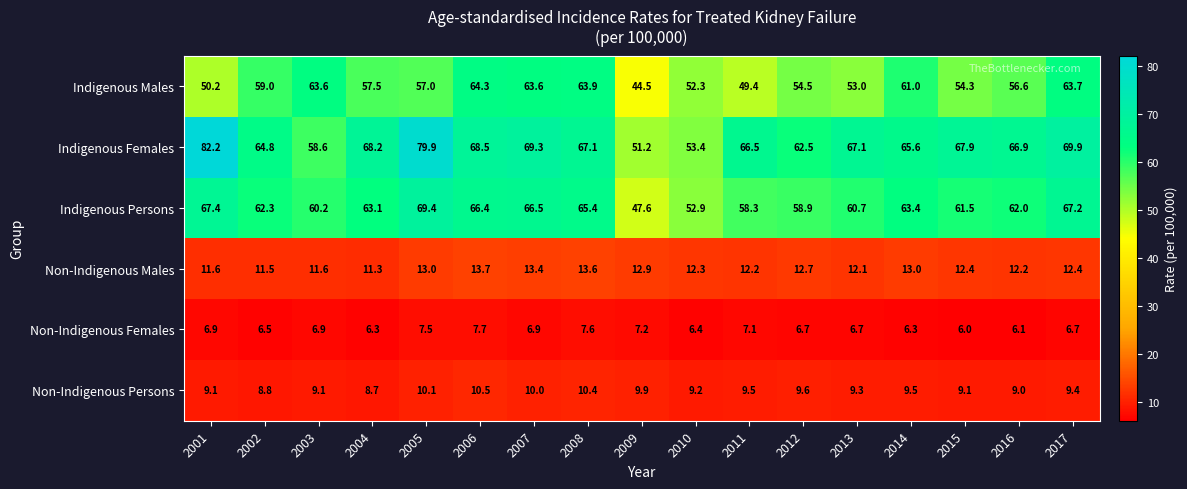

Where is Non-Indigenous Persons nearest to the value 9?

2016